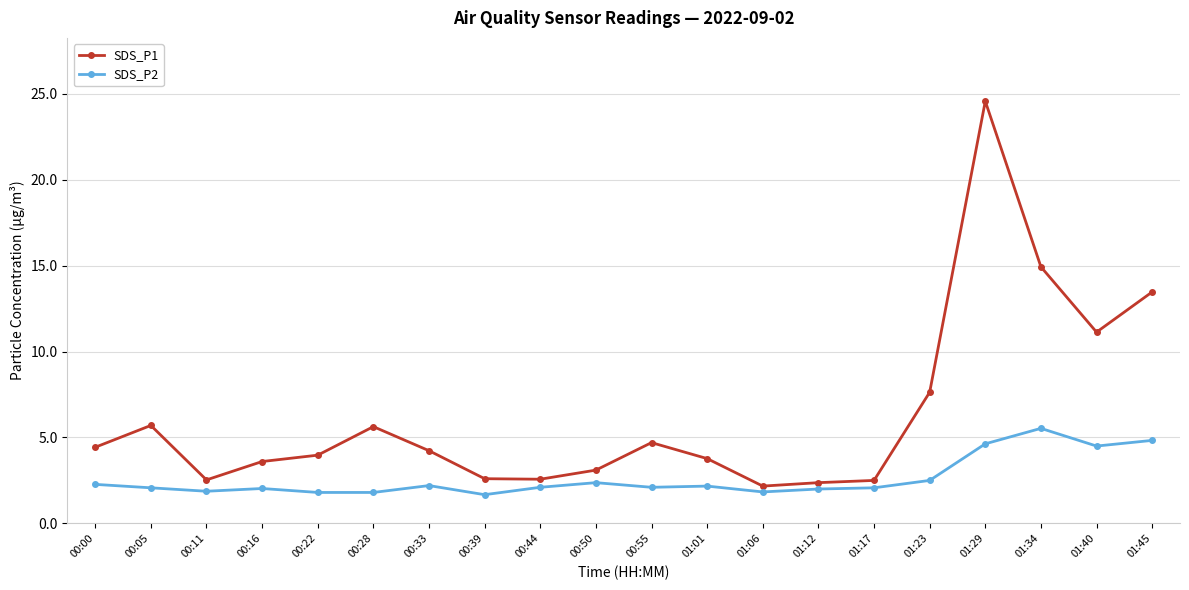

Which category has the highest value in the SDS_P1 series?

01:29